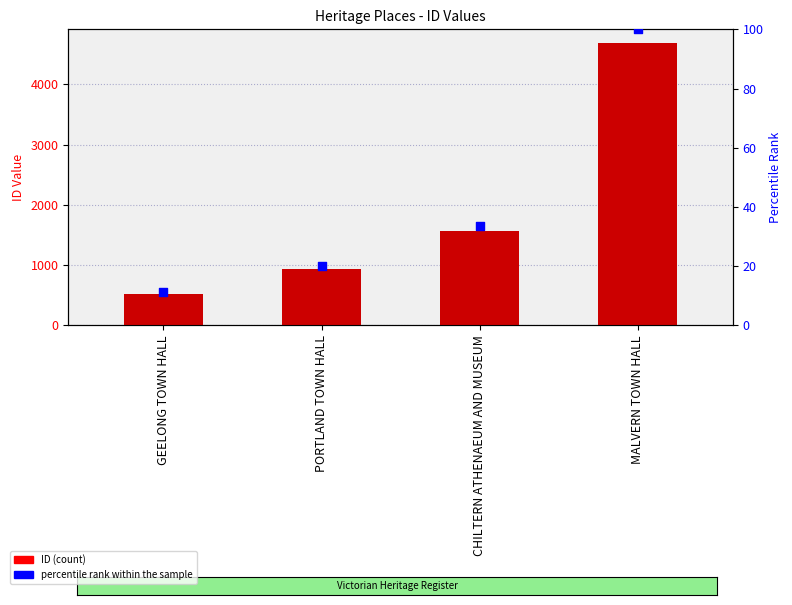

At how many categories does at least one series exceed 3164?

1